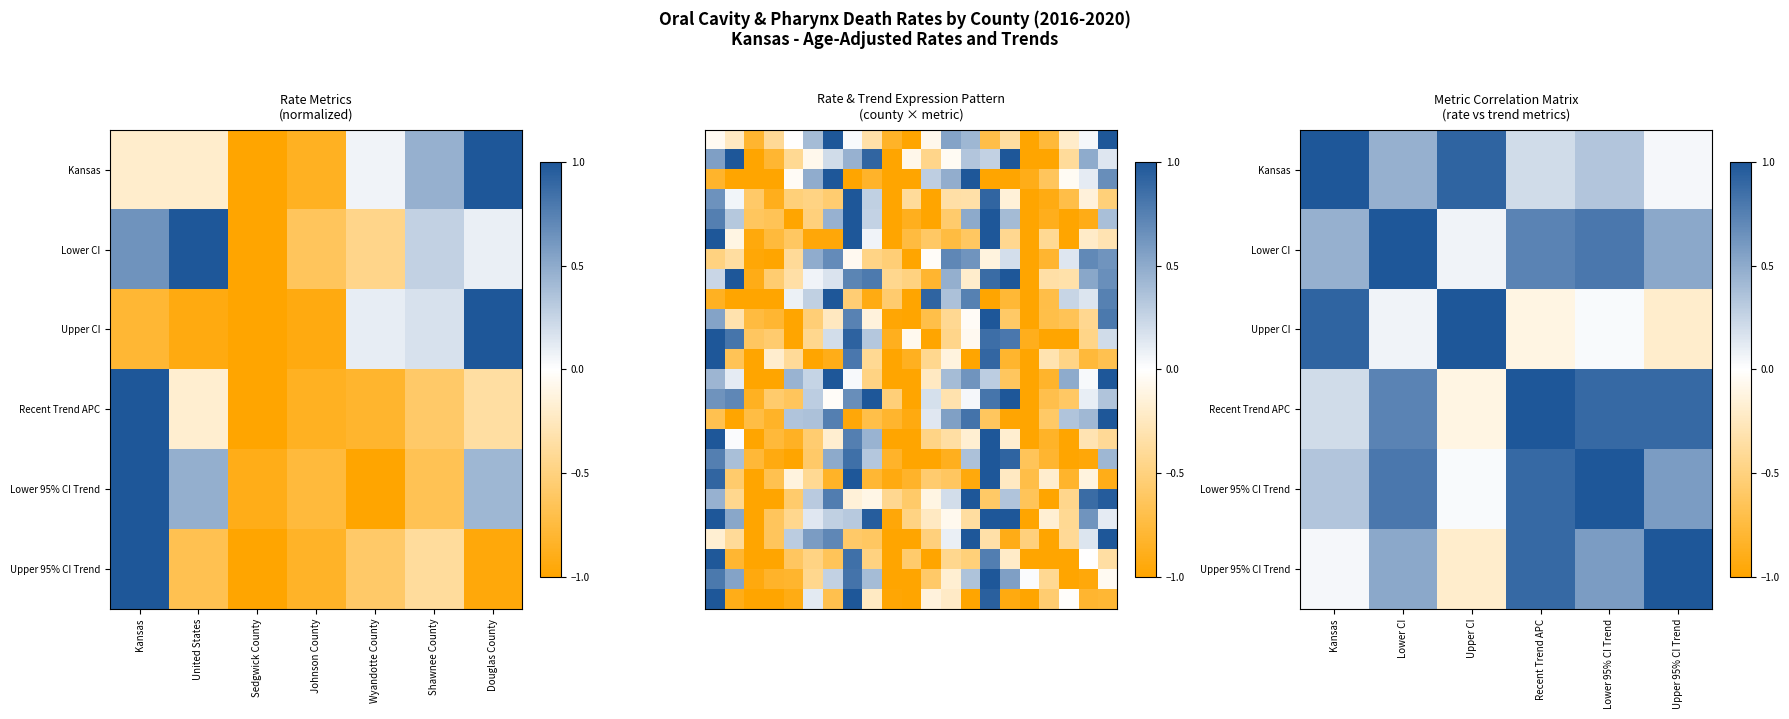

At Shawnee County, list the series in order from smallest to largest.

Lower 95% CI Trend, Recent Trend APC, Upper 95% CI Trend, Upper CI, Lower CI, Kansas